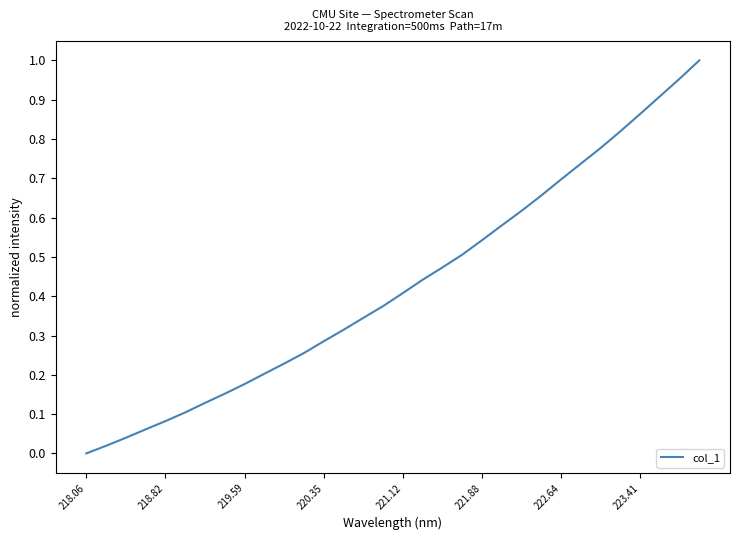

True or false: the data has more than 2 interior local peaks.

False